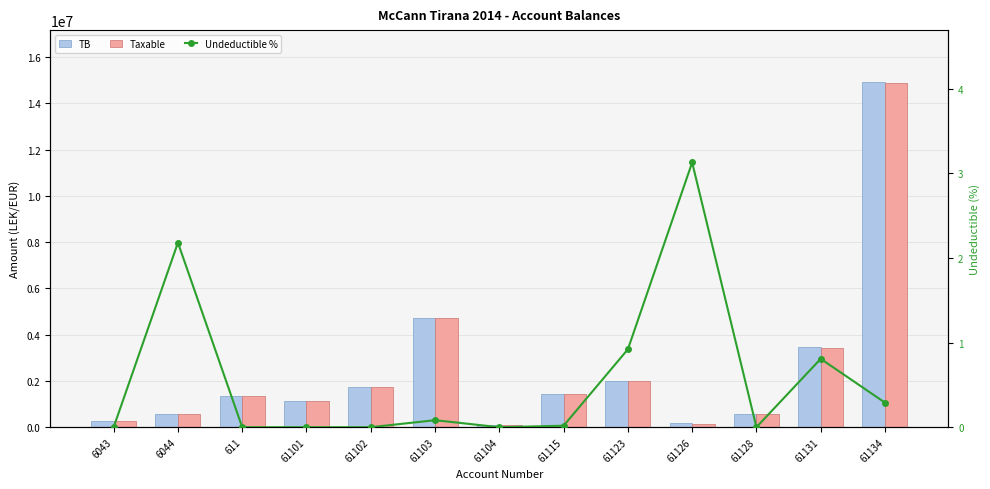

What are all the series names shown in the legend?

TB, Taxable, Undeductible %